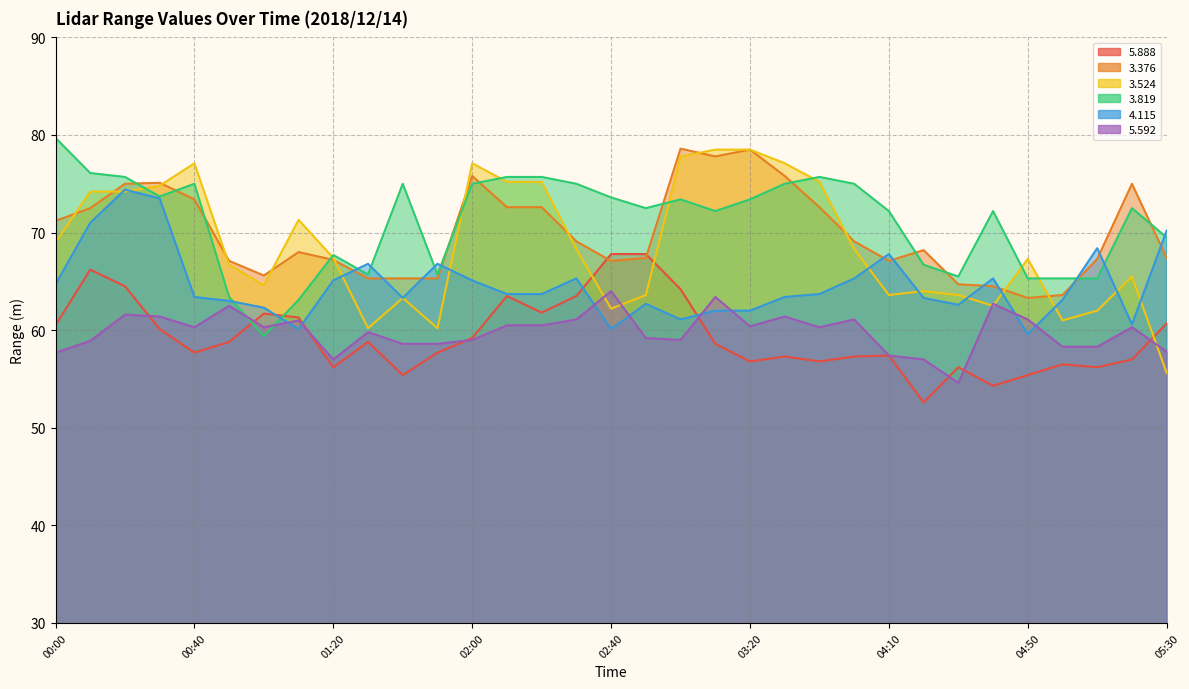

Count the number of data series in this chart.

6